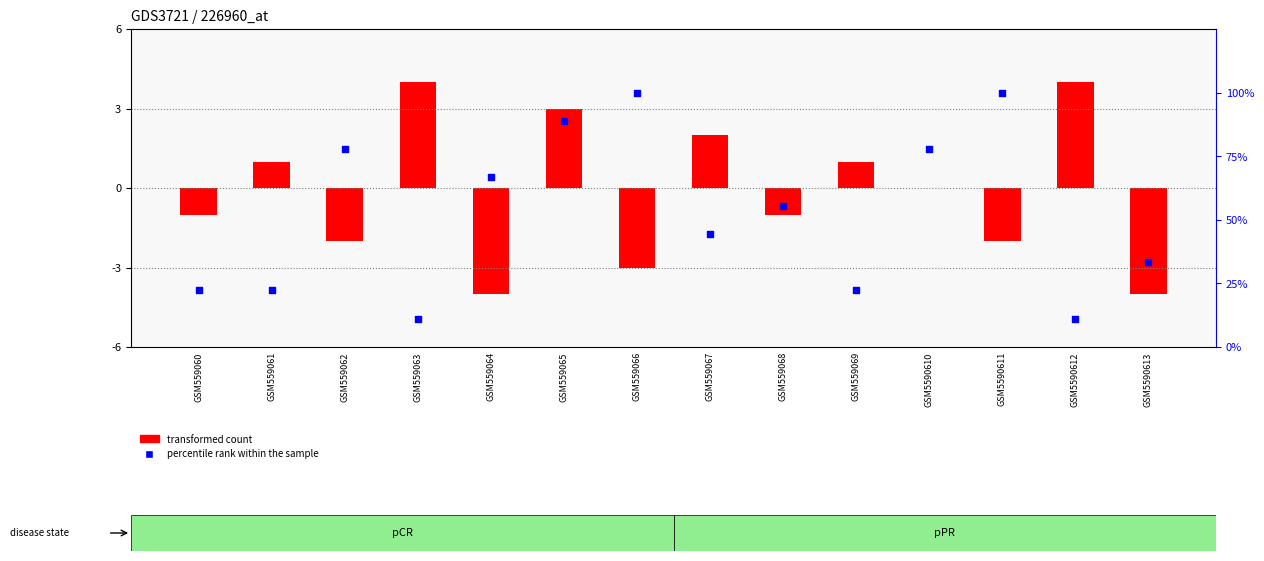

Which series has the largest total across all categories?

percentile rank within the sample